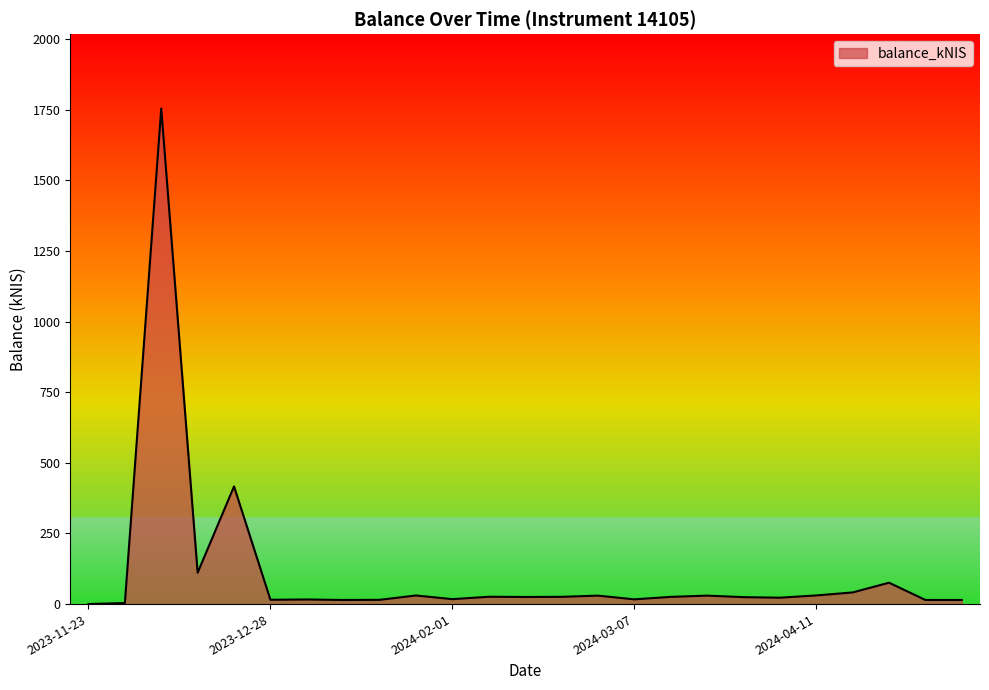

How many distinct data groups are displayed?

1